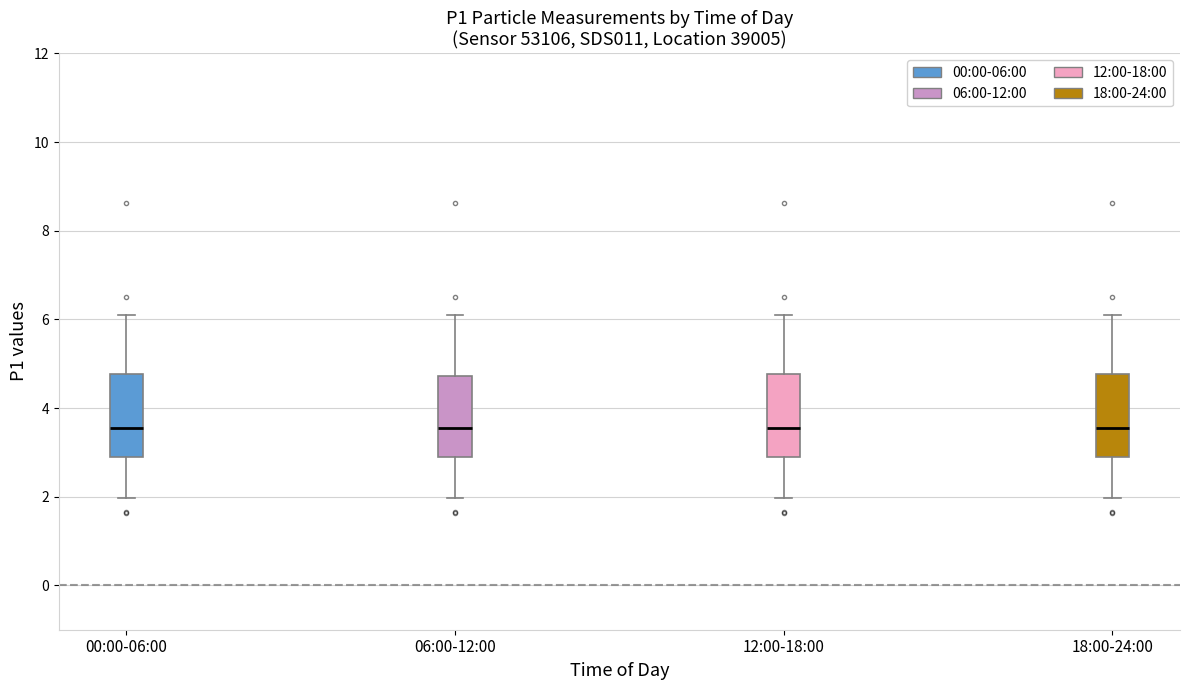

Where does the median line of the box for 18:00-24:00 sit on the y-axis? The values are not printed on the chart, so give them approximately, as read against the axis.

3.6